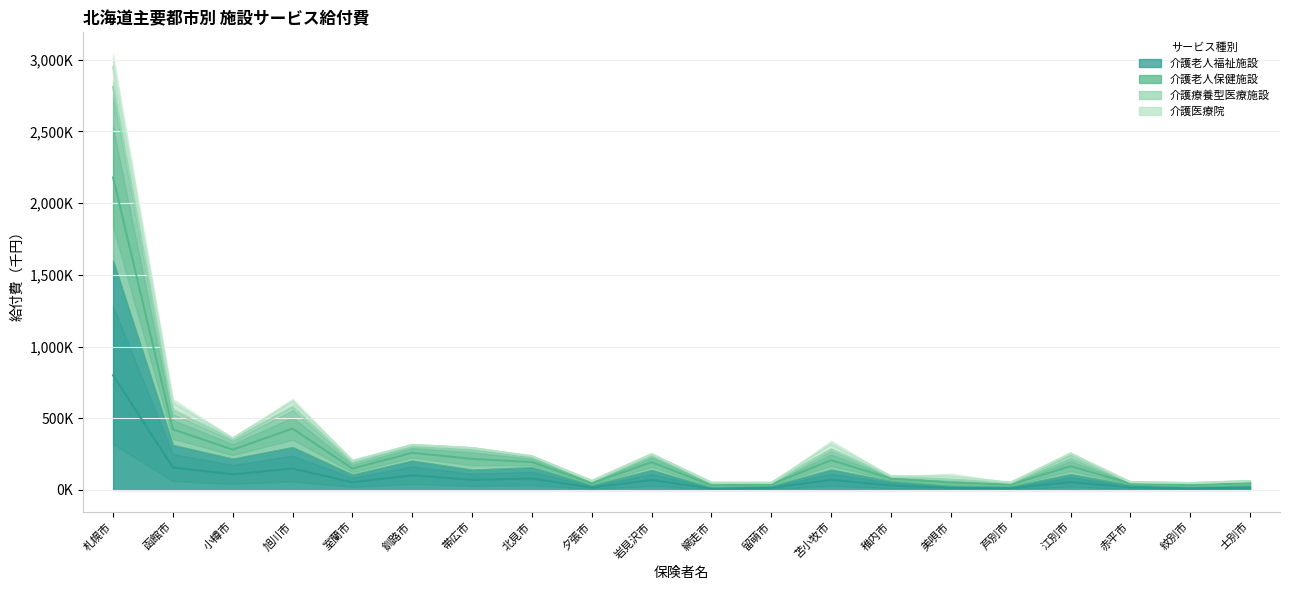

At which label does 介護老人保健施設 reach its peak?

札幌市